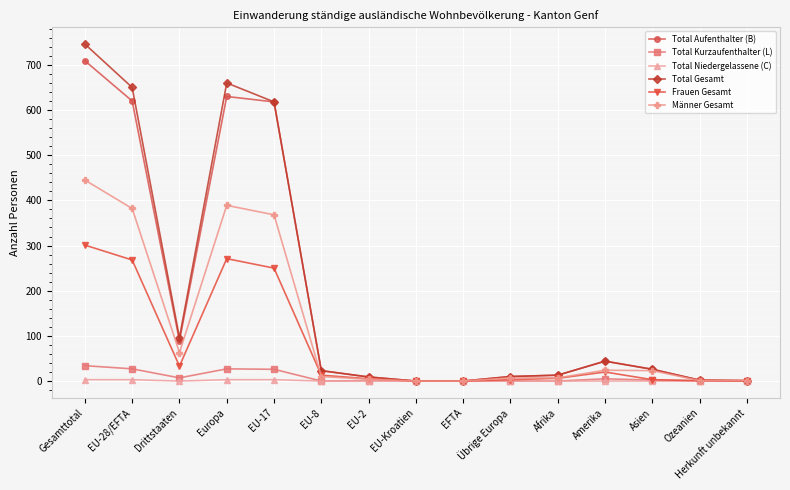

What is the difference between the second highest and minimum values in the Total Aufenthalter (B) series?

630